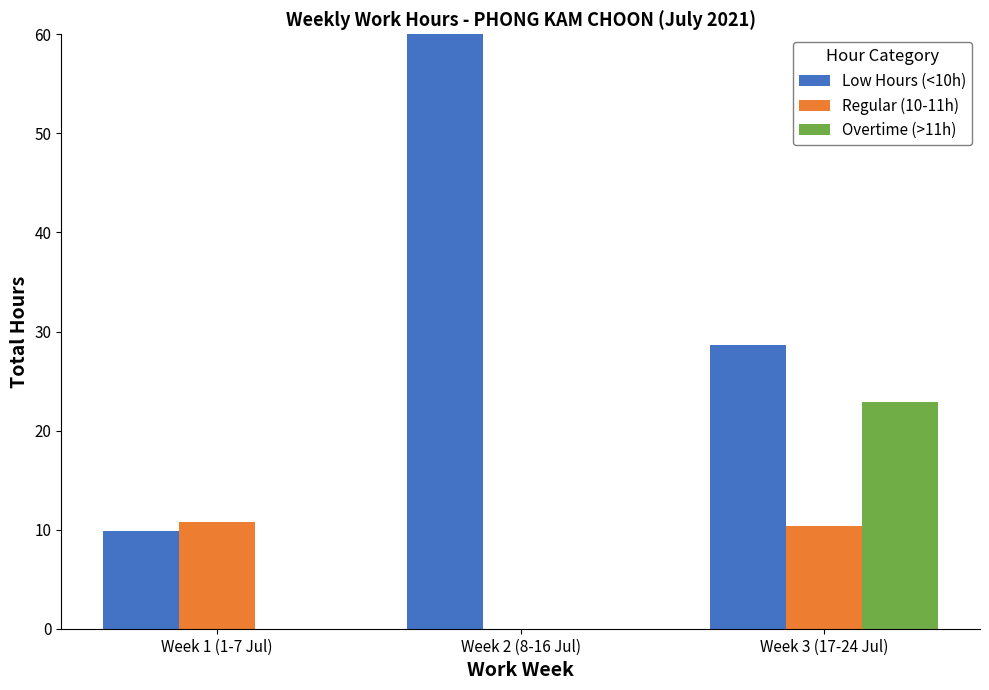

Reading left to right, extract all data points from this chart.

Low Hours (<10h): Week 1 (1-7 Jul)=9.9	Week 2 (8-16 Jul)=78.4	Week 3 (17-24 Jul)=28.6
Regular (10-11h): Week 1 (1-7 Jul)=10.8	Week 2 (8-16 Jul)=0.0	Week 3 (17-24 Jul)=10.3
Overtime (>11h): Week 1 (1-7 Jul)=0.0	Week 2 (8-16 Jul)=0.0	Week 3 (17-24 Jul)=22.8